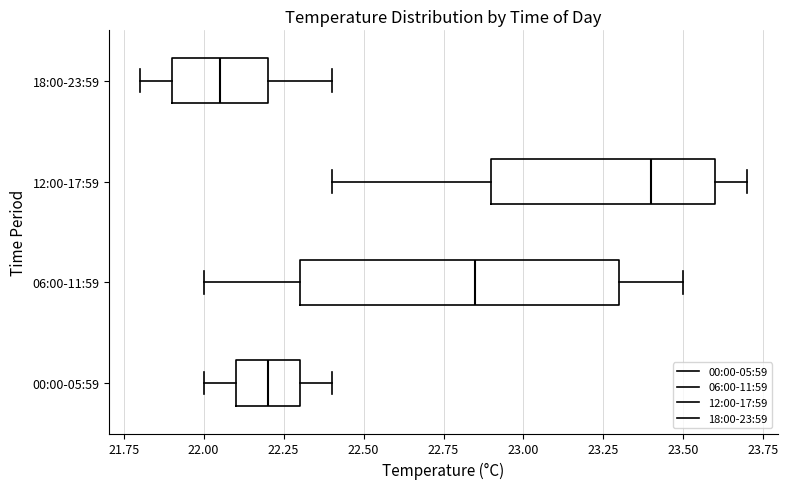

Comparing the boxes themselves (not the whiskers), which one is the widest?

06:00-11:59